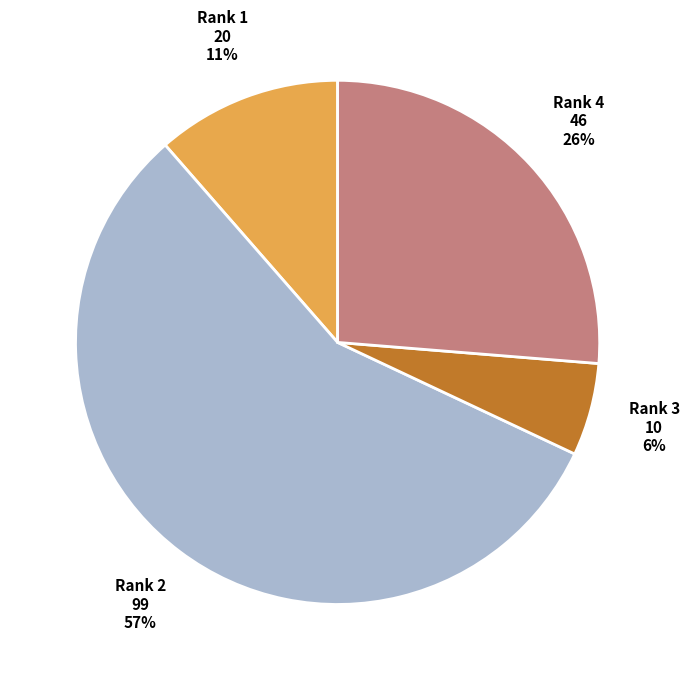

How many segments does this pie chart have?

4